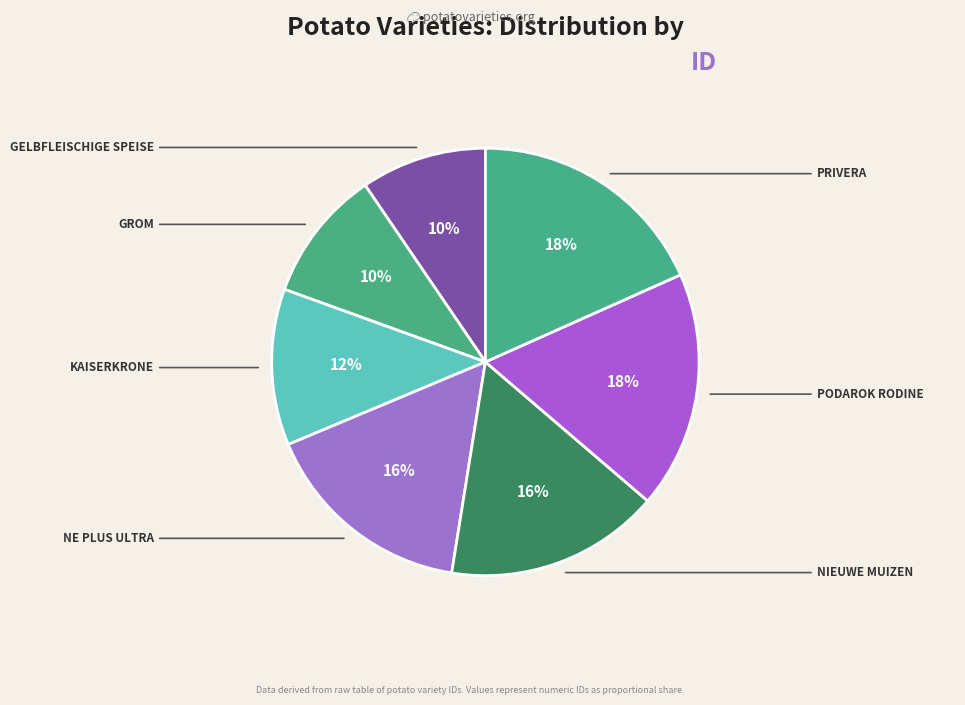

How many segments does this pie chart have?

7